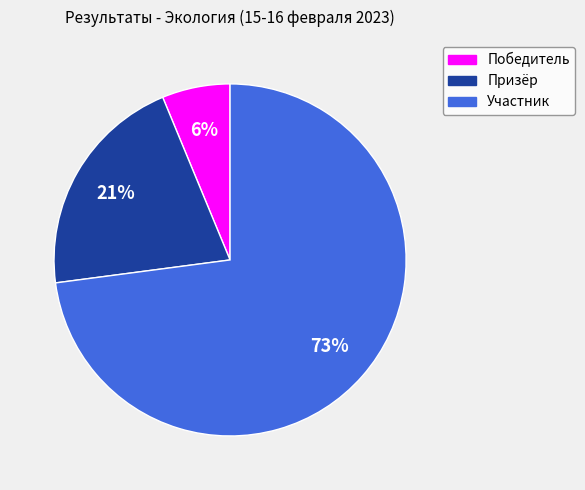

To the nearest percent, what is the combined percentage of Победитель and Призёр?

27%